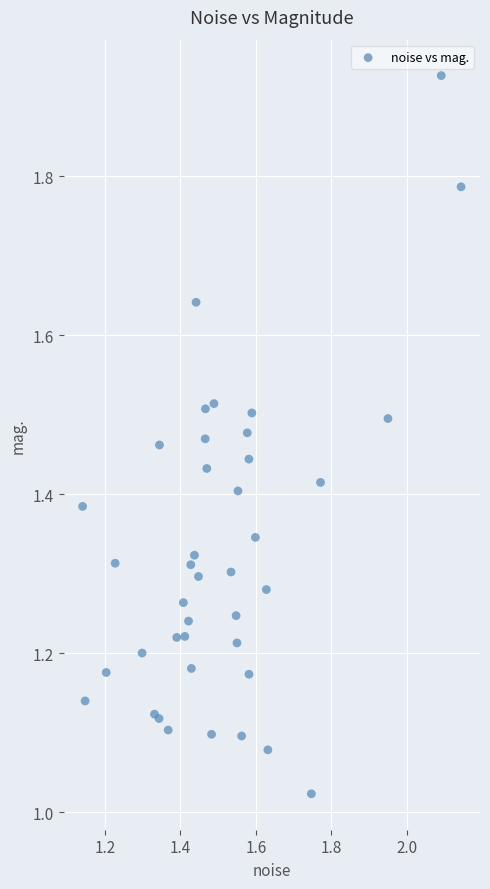

What is the range of Y values (max minus min)?

0.9